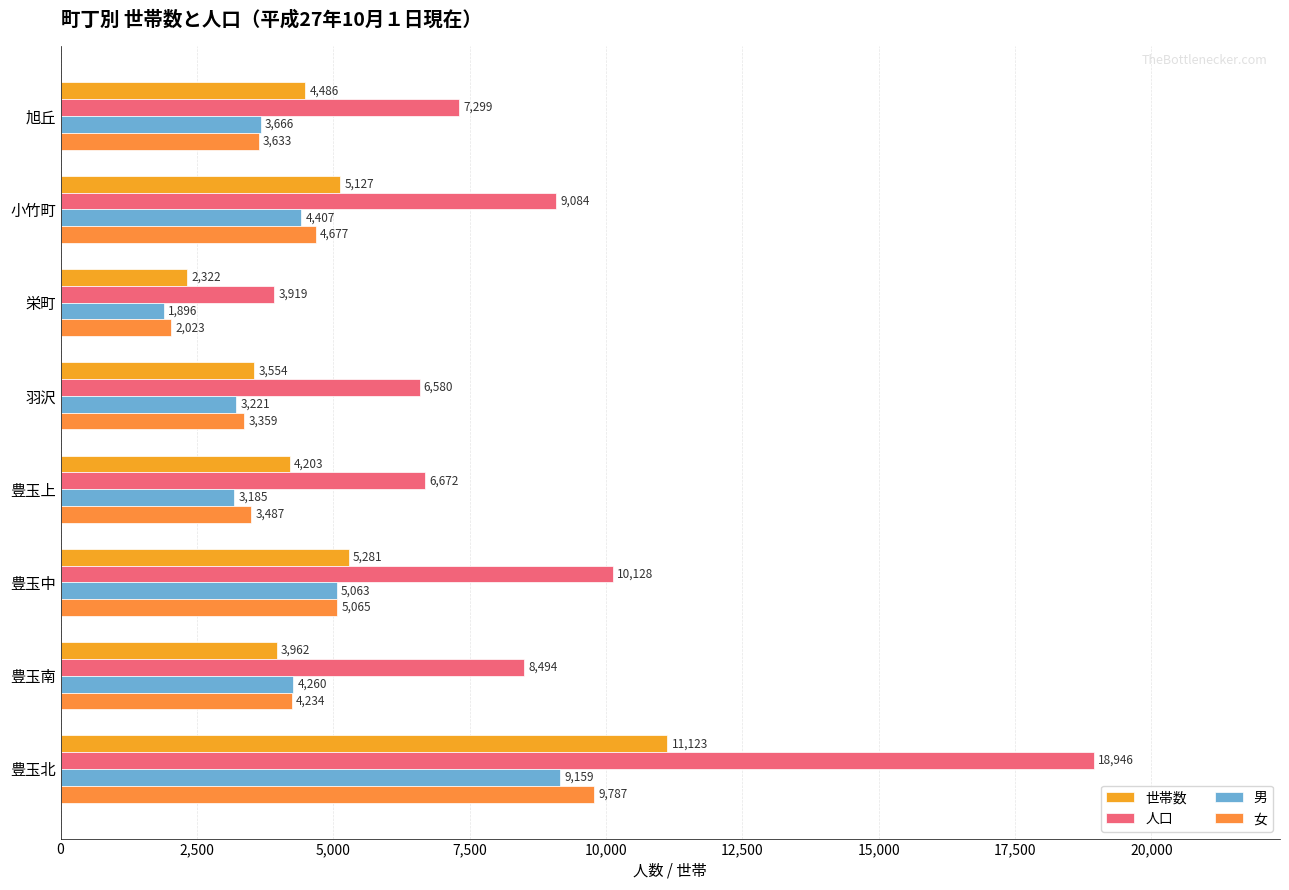

At which category is the sum across all series the highest?

豊玉北